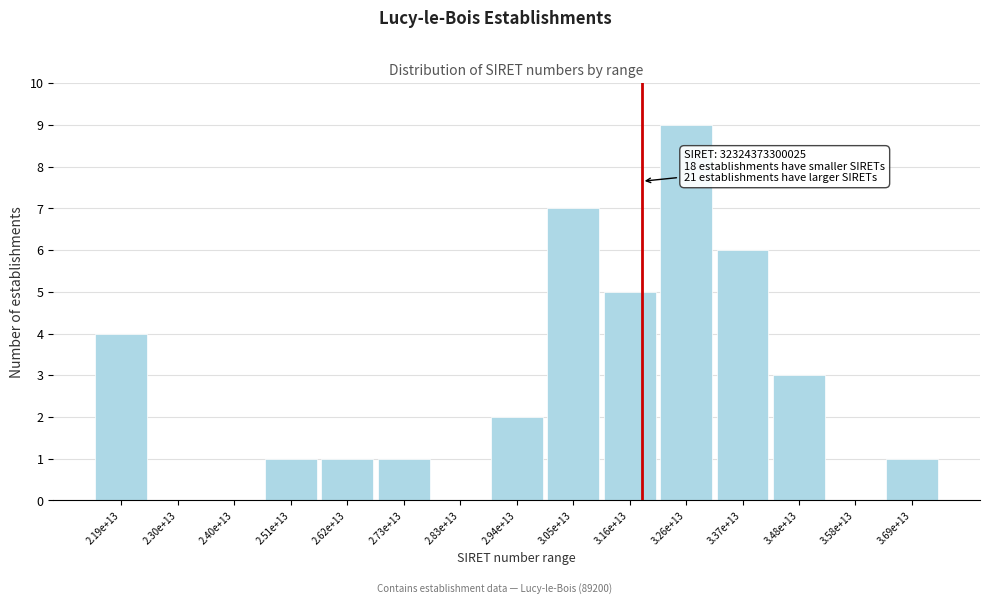

Reading left to right, list all the values displayed in this chart.

2.19e+13=4	2.30e+13=0	2.40e+13=0	2.51e+13=1	2.62e+13=1	2.73e+13=1	2.83e+13=0	2.94e+13=2	3.05e+13=7	3.16e+13=5	3.26e+13=9	3.37e+13=6	3.48e+13=3	3.58e+13=0	3.69e+13=1